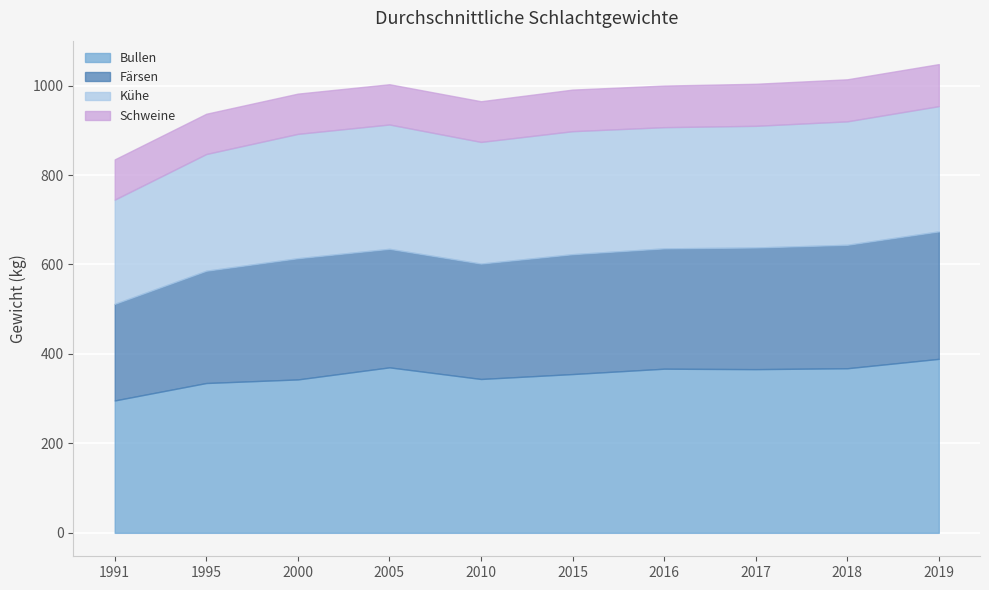

What are all the series names shown in the legend?

Bullen, Färsen, Kühe, Schweine